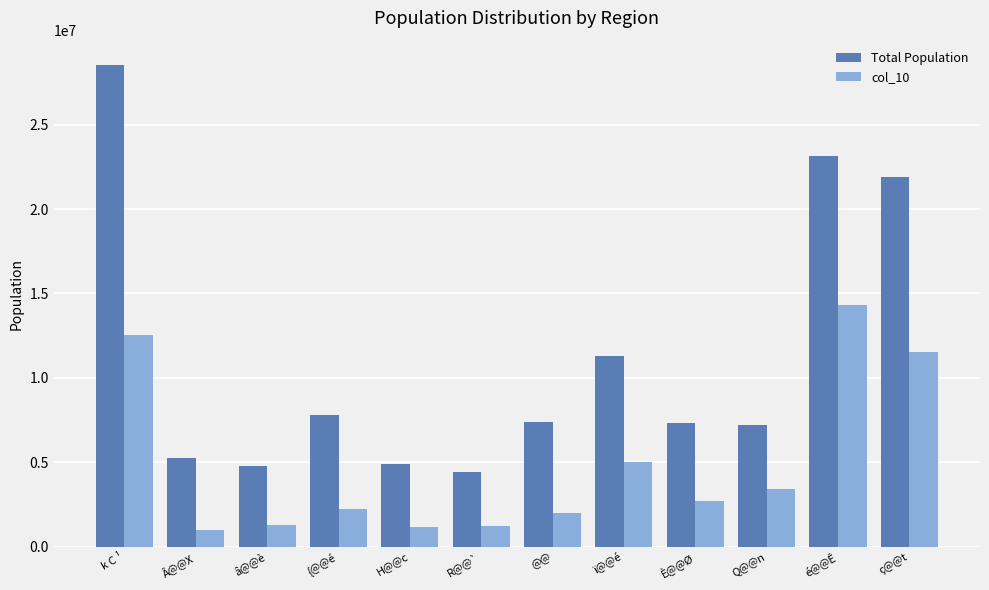

At how many categories does at least one series exceed 19819149?

3